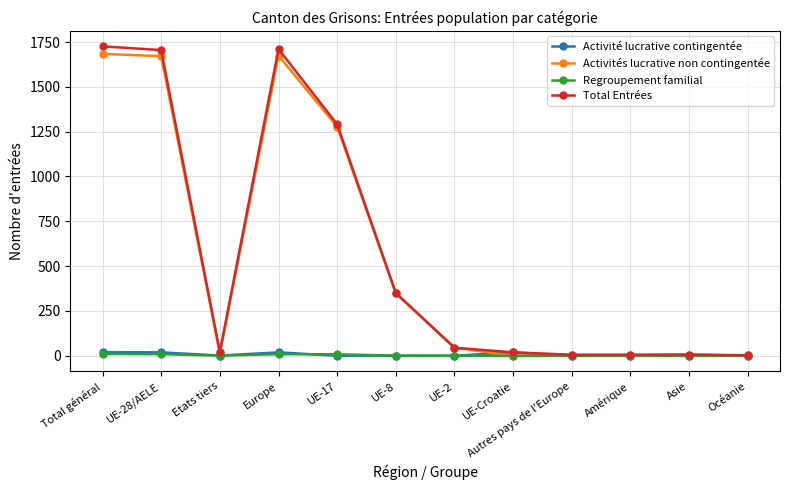

What is the label of the 6th point from the right?

UE-2